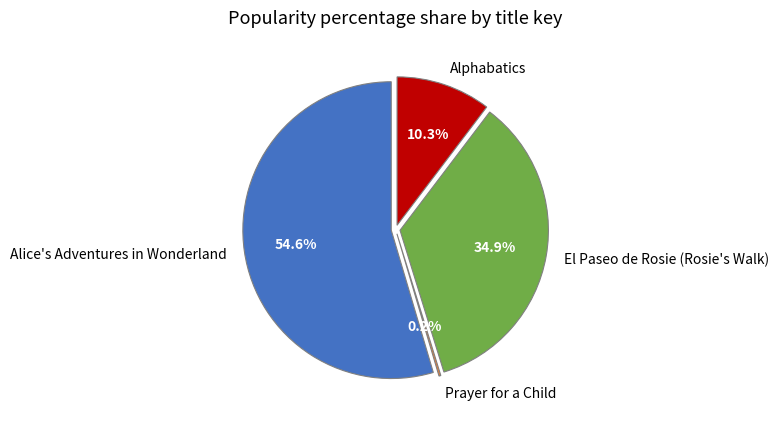

Is the sum of Alphabatics and Alice's Adventures in Wonderland greater than half?

Yes